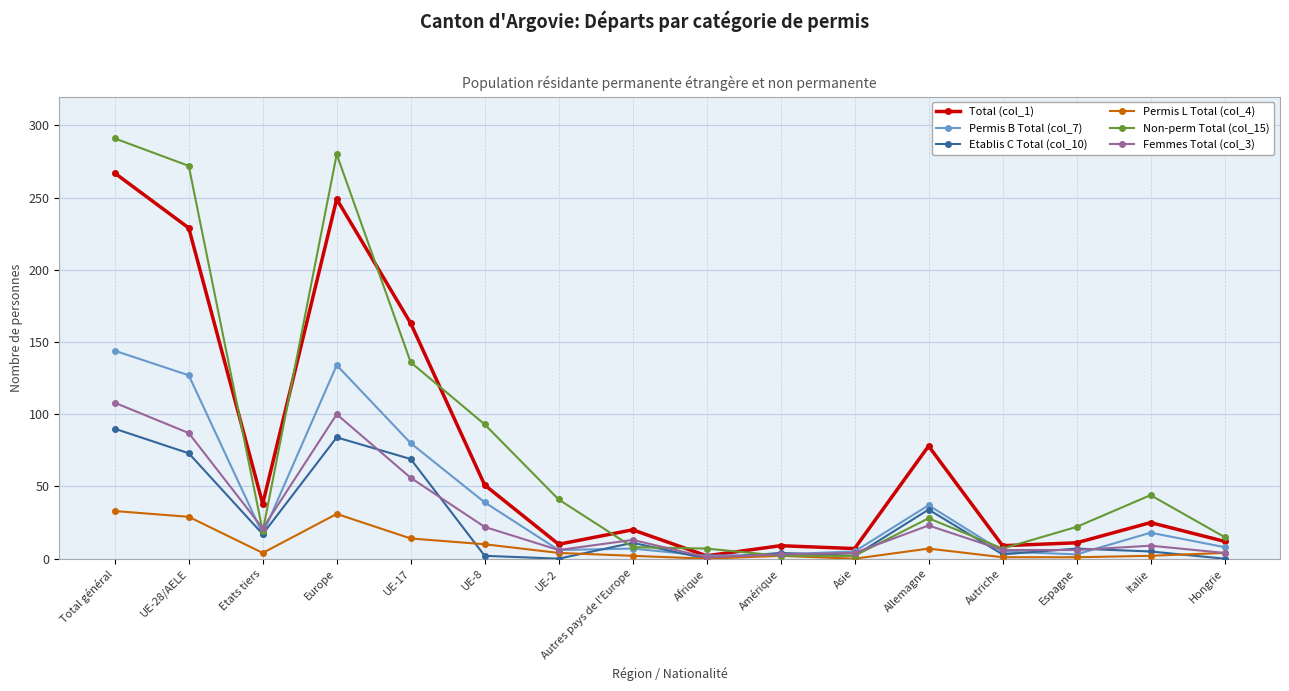

Where is the first local maximum for Femmes Total (col_3)?

Europe